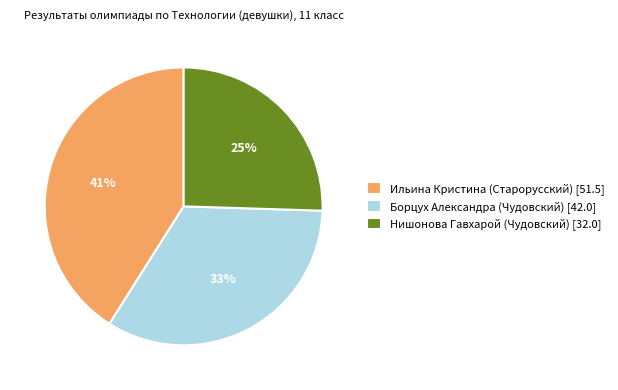

True or false: Ильина Кристина (Старорусский) accounts for 41% of the total.

True